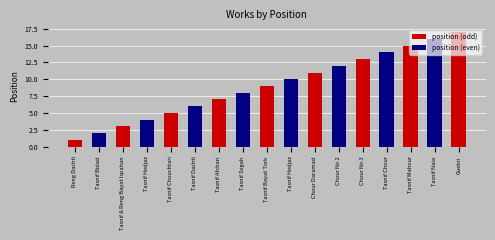

Count the number of categories in the chart.

17